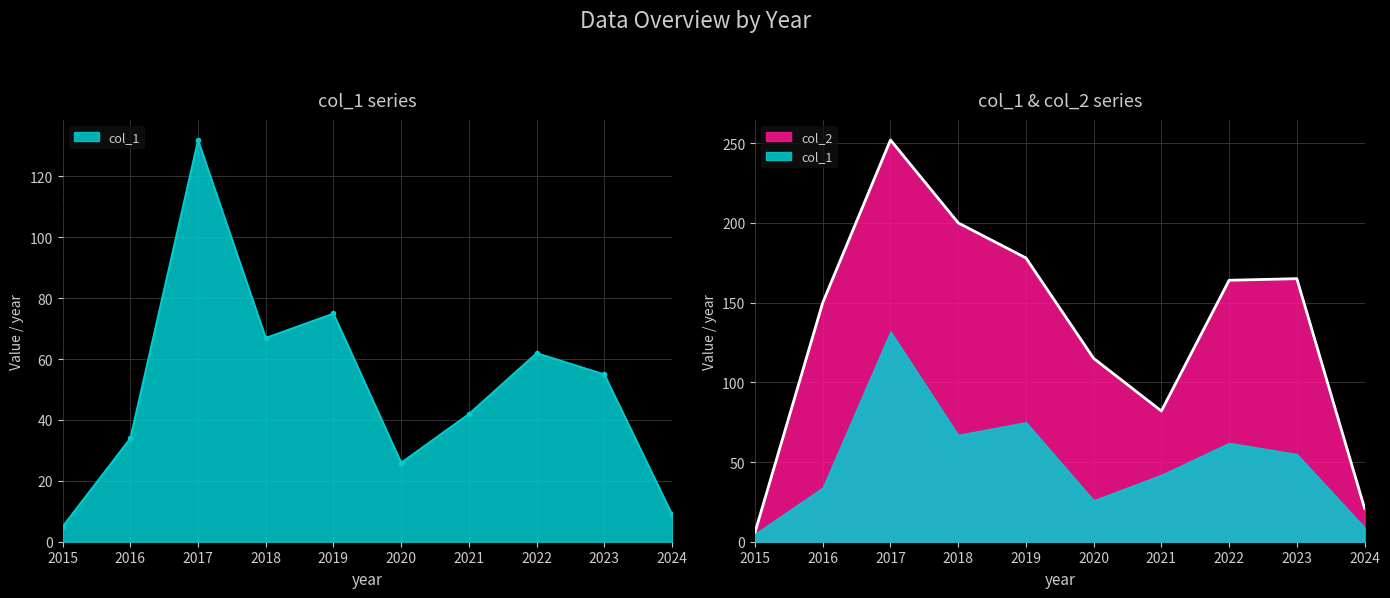

Does the chart have visible grid lines?

Yes